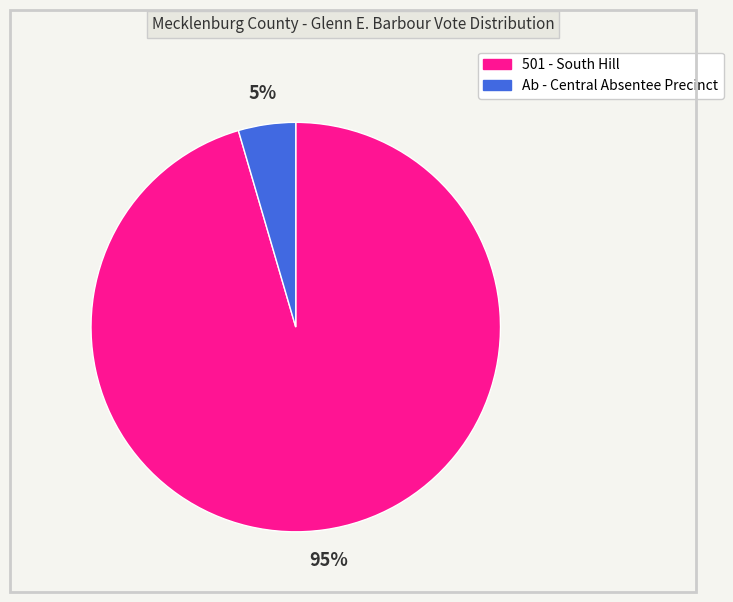

What is the smallest slice in the pie chart?

Ab - Central Absentee Precinct